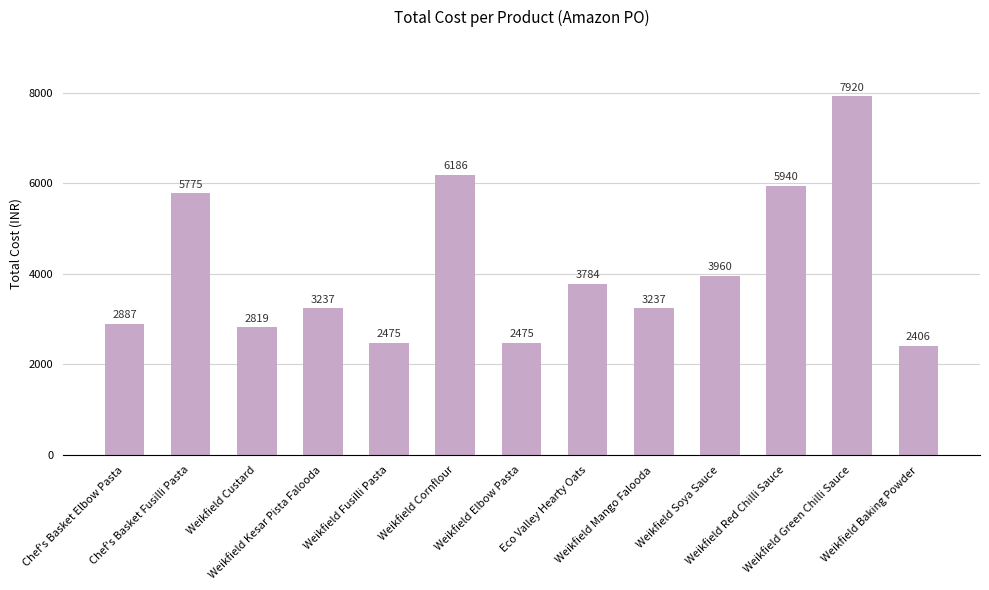

What is the difference between the maximum and minimum values?

5514.0